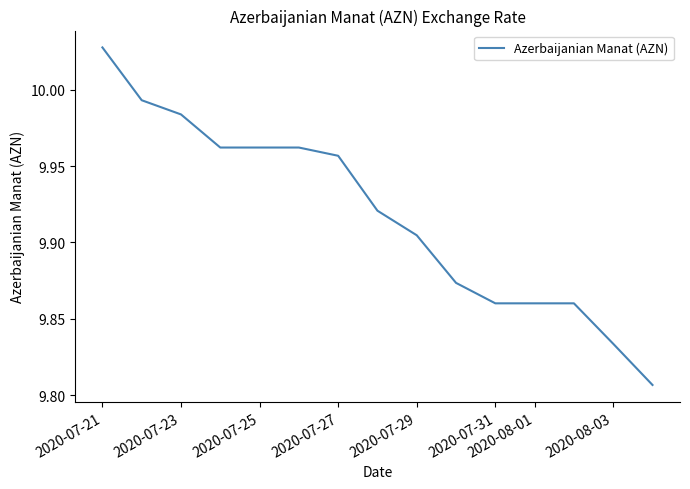

Reading left to right, list all the values displayed in this chart.

10.0	10.0	10.0	10.0	10.0	10.0	10.0	9.9	9.9	9.9	9.9	9.9	9.9	9.8	9.8